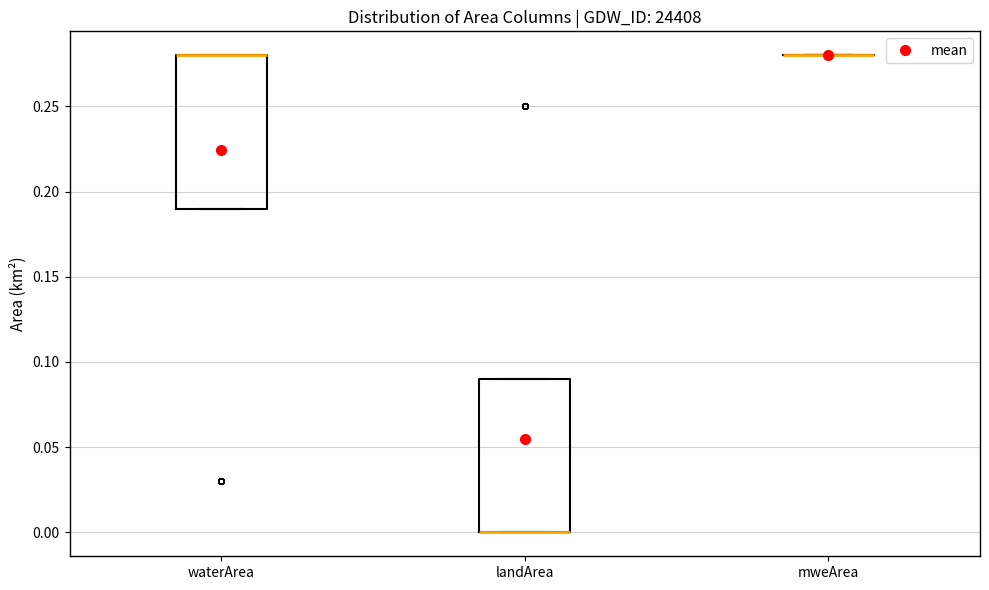

Reading left to right, transcribe this box plot: for each box, give where its median line is, the range the box spans, and where its two whiskers end, as read against the y-axis. The values are not printed on the chart, so give them approximately, as read against the axis.

waterArea: median 0.28 (drawn on the box's upper edge), box 0.19 to 0.28, whiskers 0.19 to 0.28
landArea: median 0.00 (drawn on the box's lower edge), box 0.00 to 0.09, whiskers 0.00 to 0.09
mweArea: box collapsed to a line at 0.28, whiskers 0.28 to 0.28